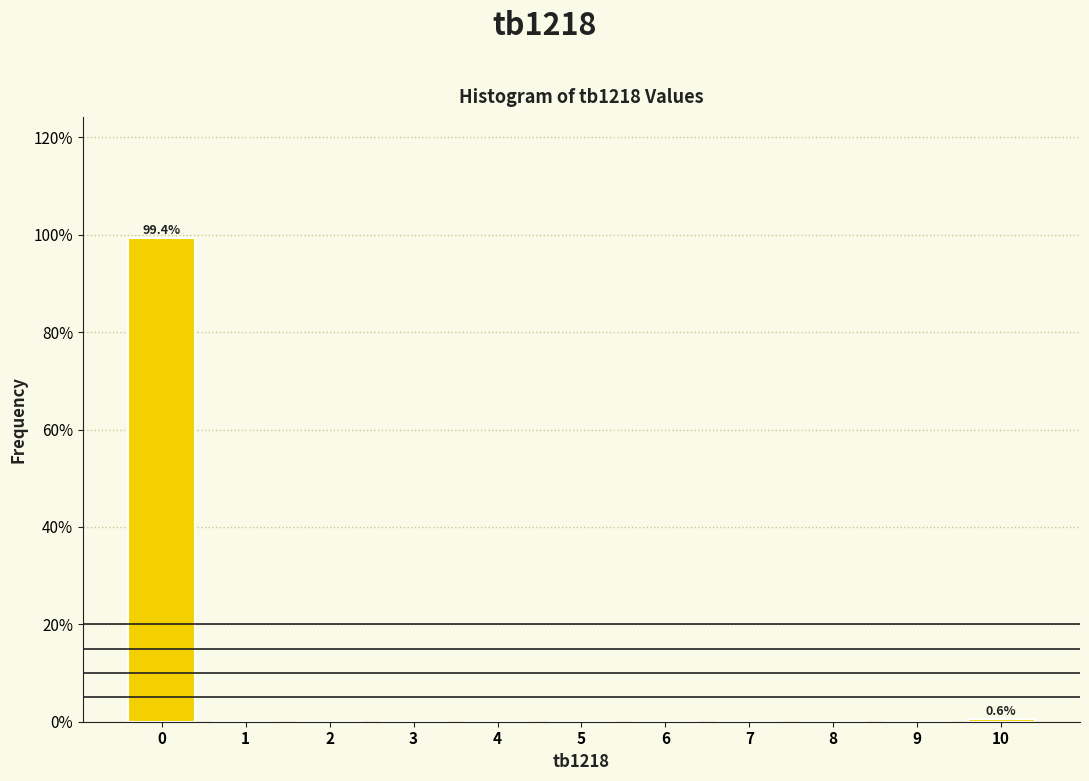

Are the bars horizontal?

No